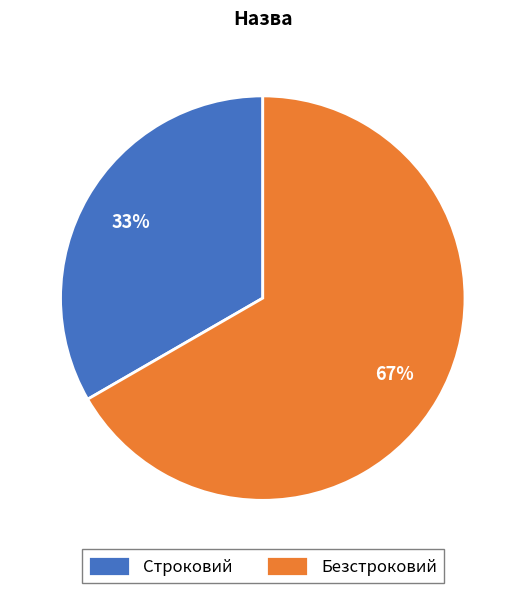

To the nearest percent, what percentage of the pie is Строковий?

33%